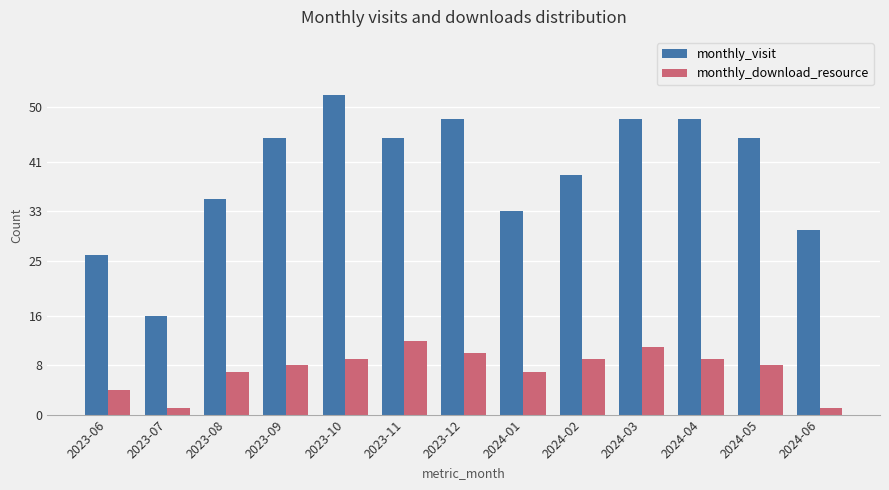

Is the value of monthly_visit at 2024-02 greater than the value of monthly_download_resource at 2024-03?

Yes